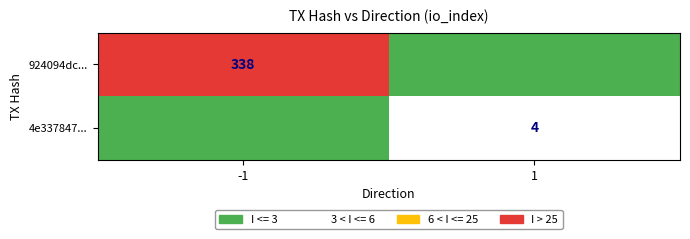

Which category has the lowest value across all series?

1